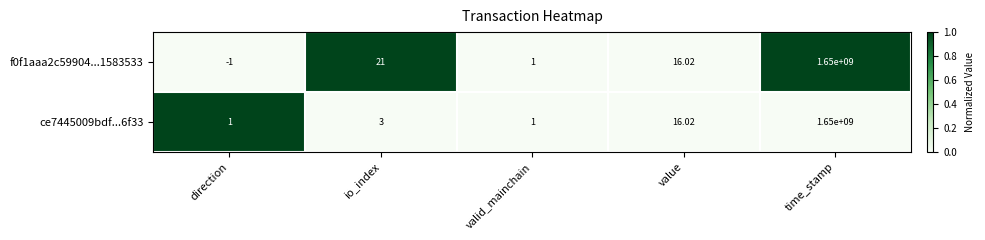

At which label is ce7445009bdf...6f33 closest to 825000000?

value